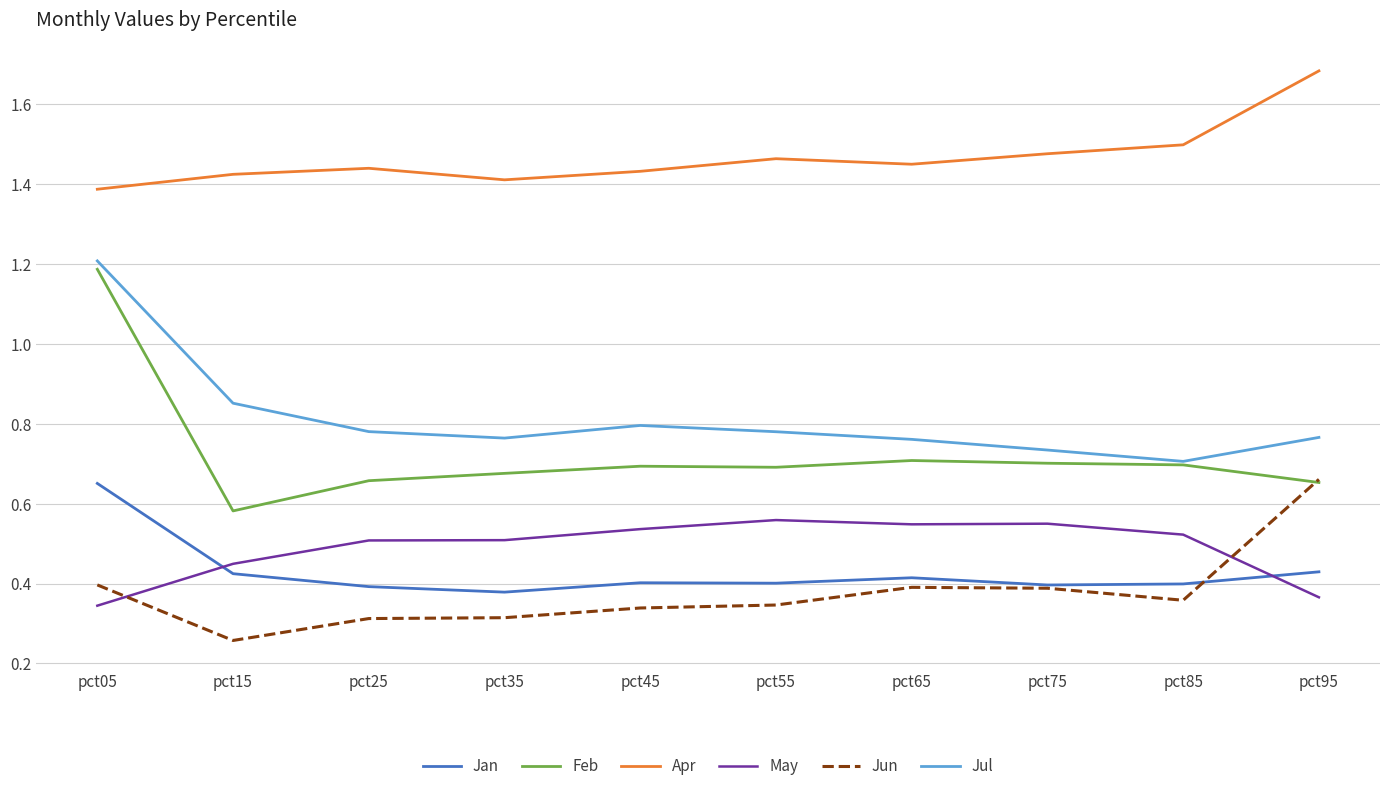

In Feb, how many points are lower than both neighbors (excluding endpoints)?

2